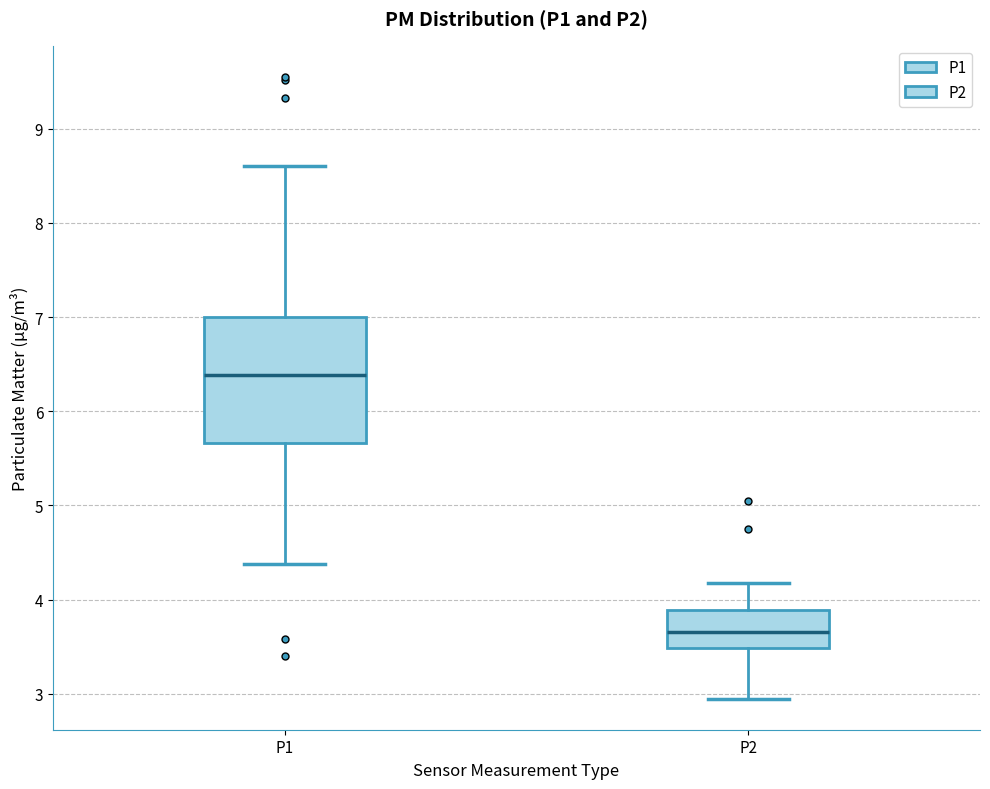

Which box is the tallest, from its lower edge to its upper edge?

P1